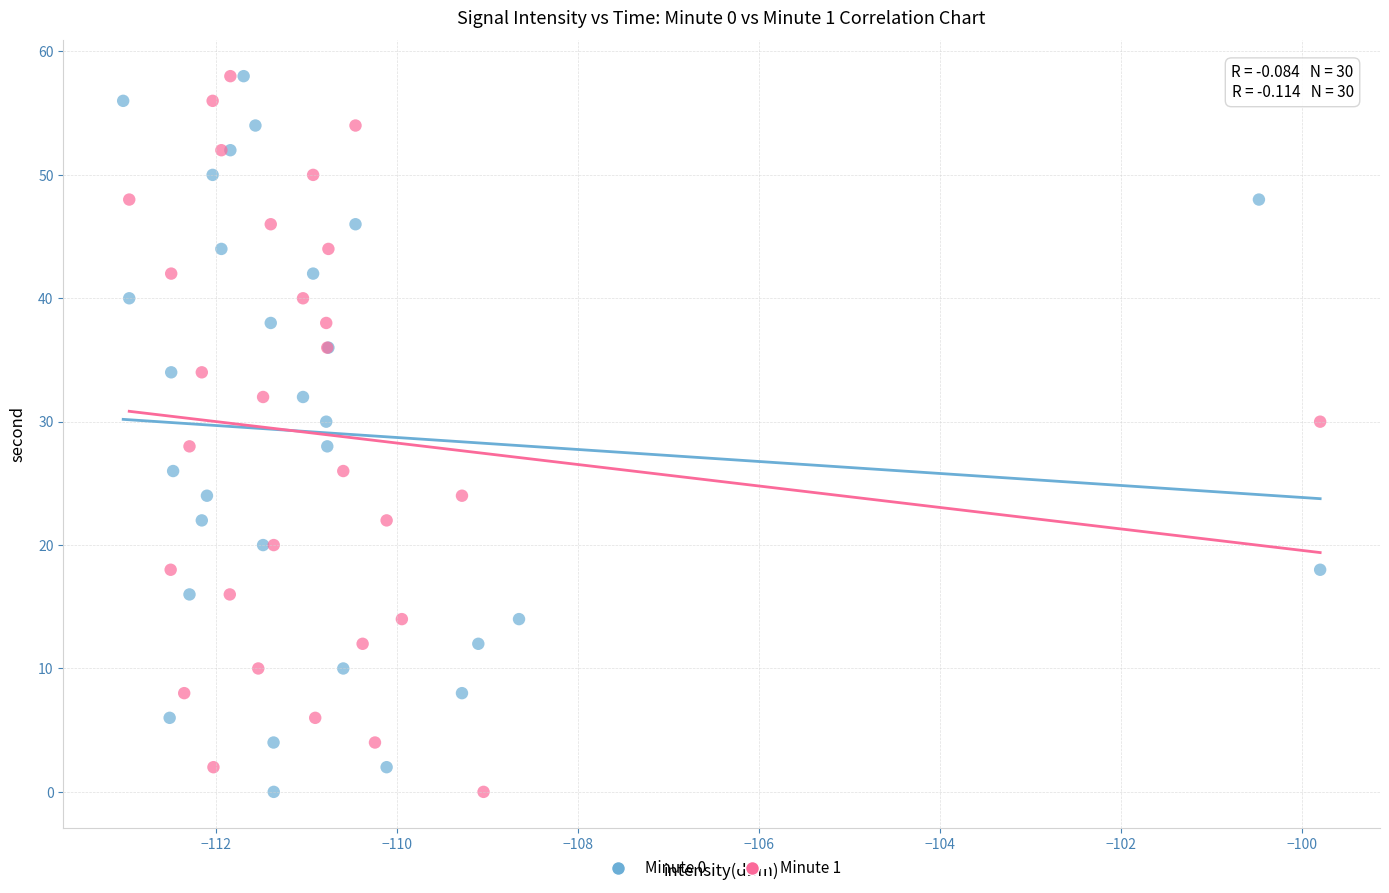

What are all the series names shown in the legend?

Minute 0, Minute 1